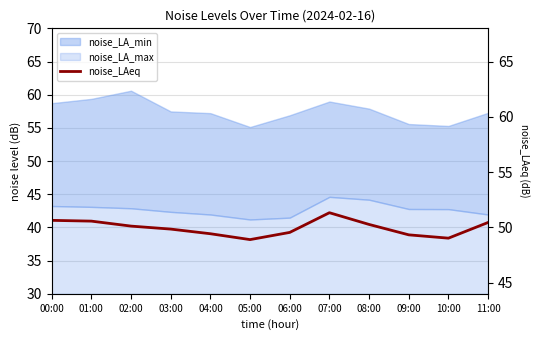

What is the label of the 12th point from the left?

11:00